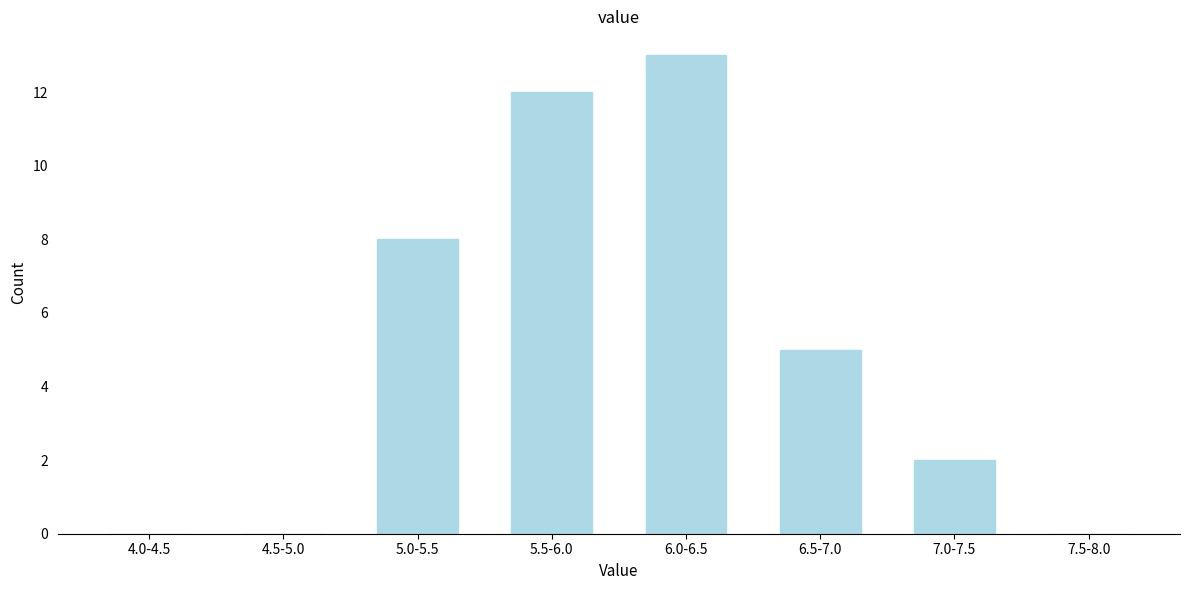

Reading right to left, list all the values displayed in this chart.

7.5-8.0=0	7.0-7.5=2	6.5-7.0=5	6.0-6.5=13	5.5-6.0=12	5.0-5.5=8	4.5-5.0=0	4.0-4.5=0